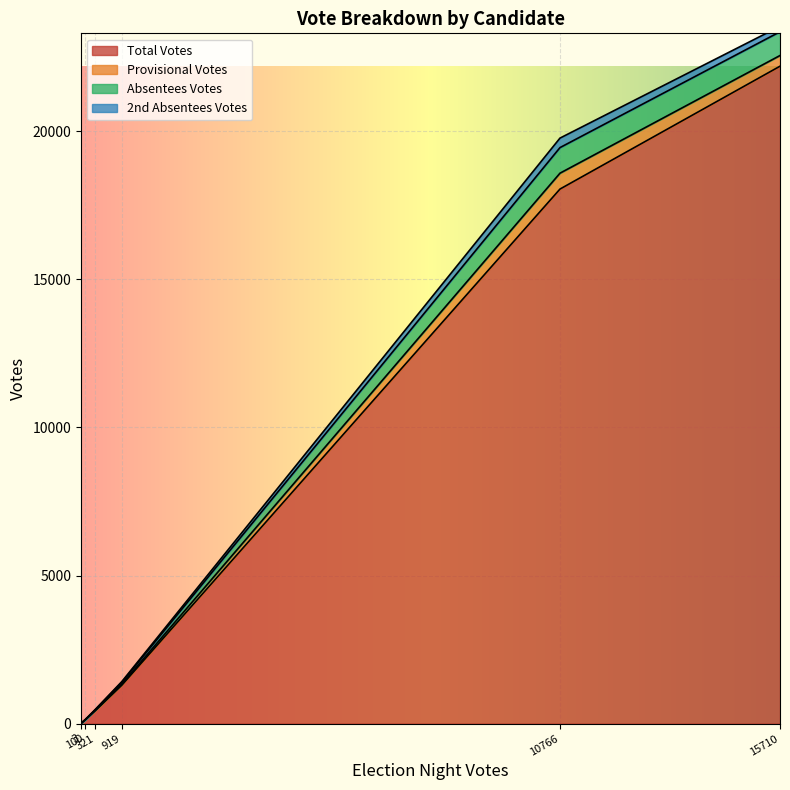

Which series has the largest range (max minus min)?

Total Votes